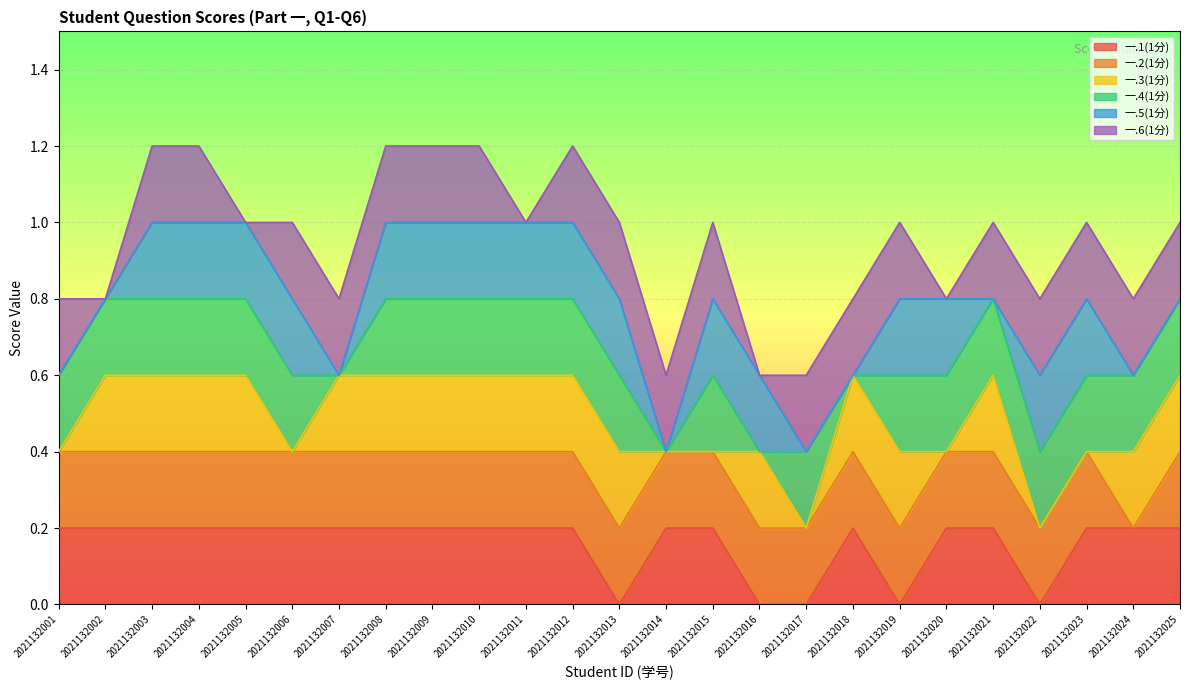

Is it true that 一.1(1分) equals 0.1 at 2021132014?

False